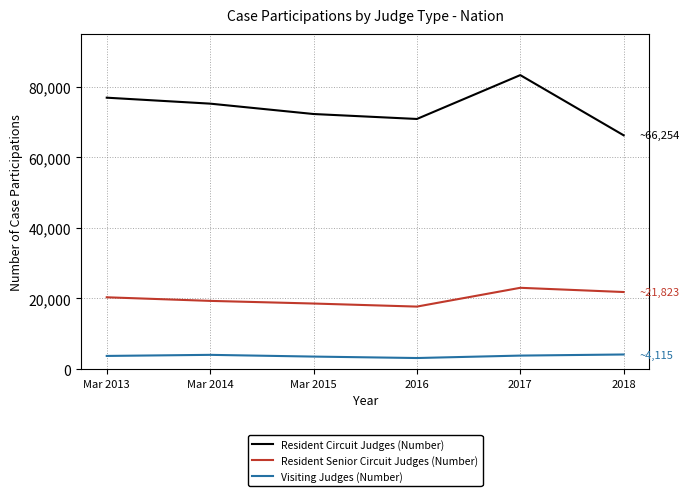

What is the difference between the maximum and minimum values in the Resident Senior Circuit Judges (Number) series?

5326